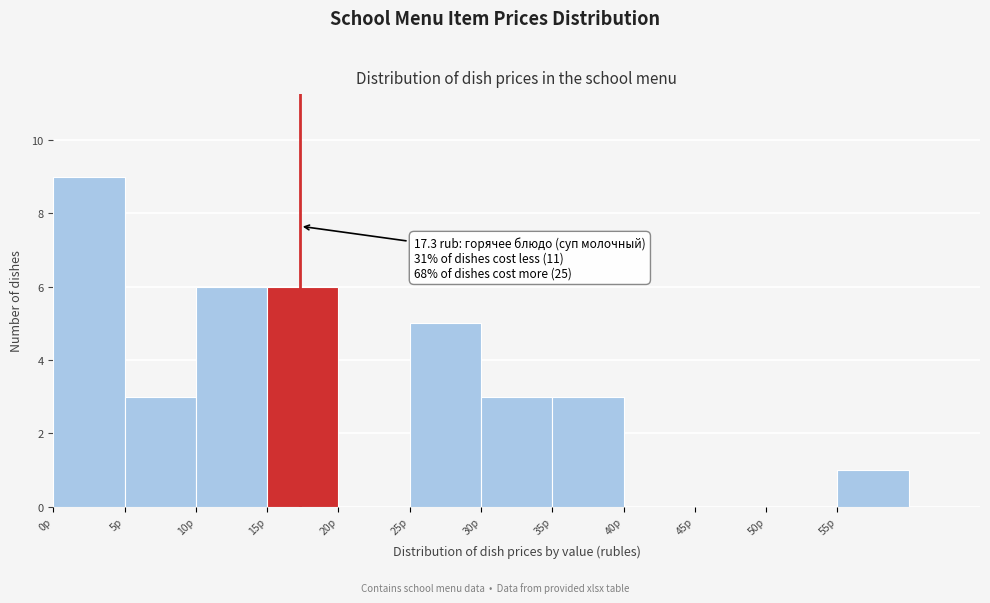

Over which range of the x-axis is the bar tallest?

0 to 5